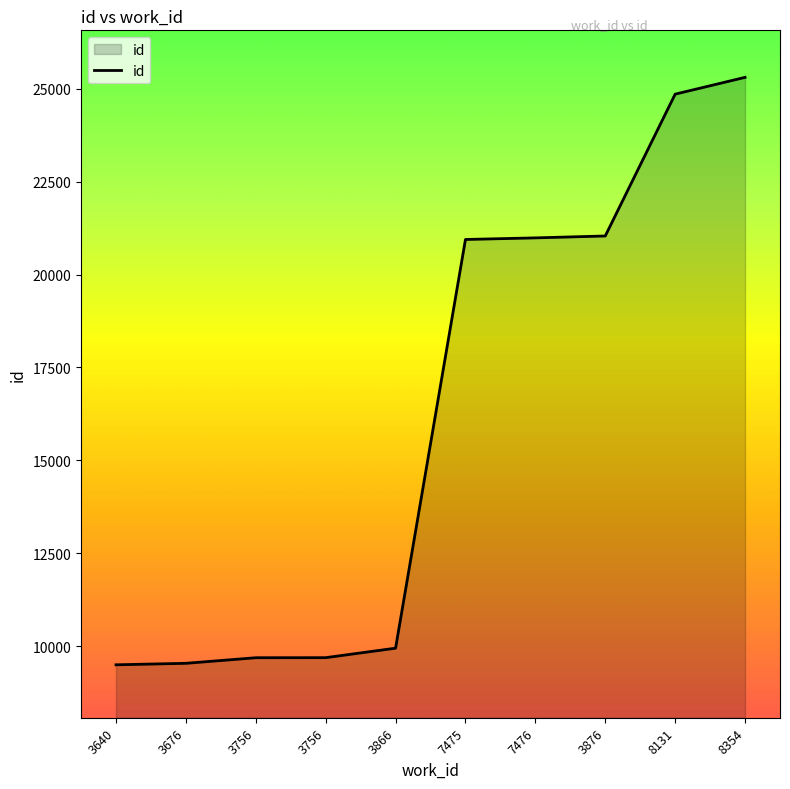

Does the chart display data point markers on the line(s)?

No